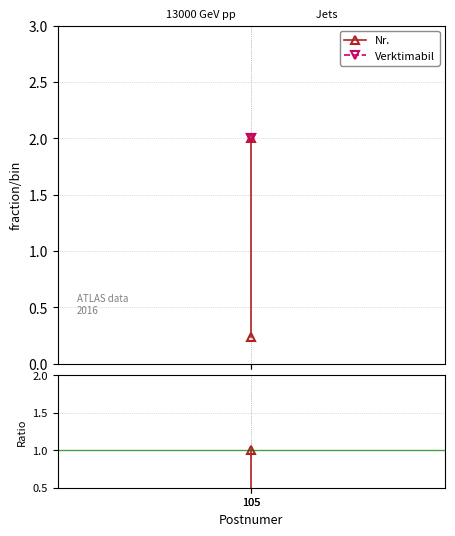

The value of Nr./Verktimabil at 105 is 1.6. True or false?

False